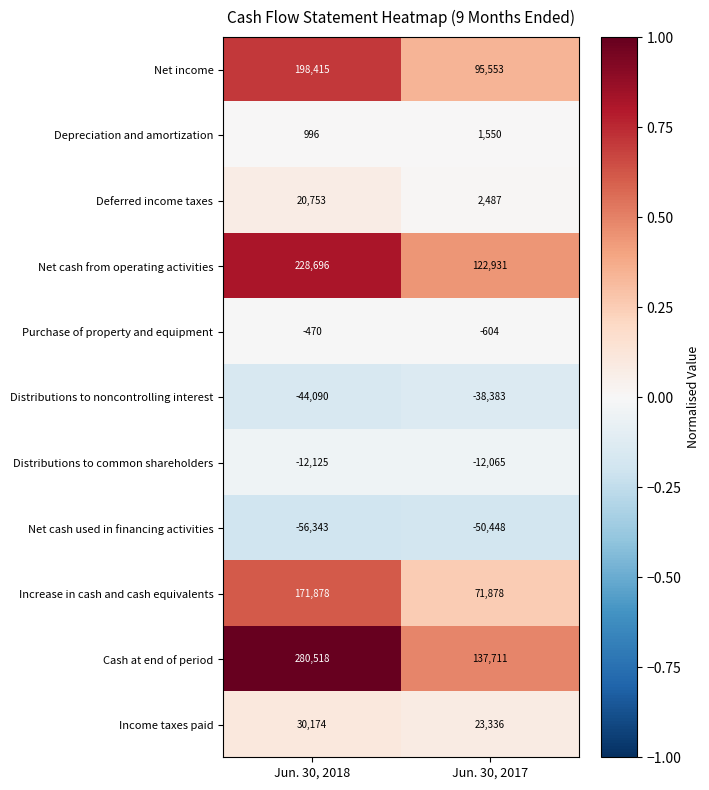

Rank the series by their maximum value, from lowest to highest.

Net cash used in financing activities, Distributions to noncontrolling interest, Distributions to common shareholders, Purchase of property and equipment, Depreciation and amortization, Deferred income taxes, Income taxes paid, Increase in cash and cash equivalents, Net income, Net cash from operating activities, Cash at end of period